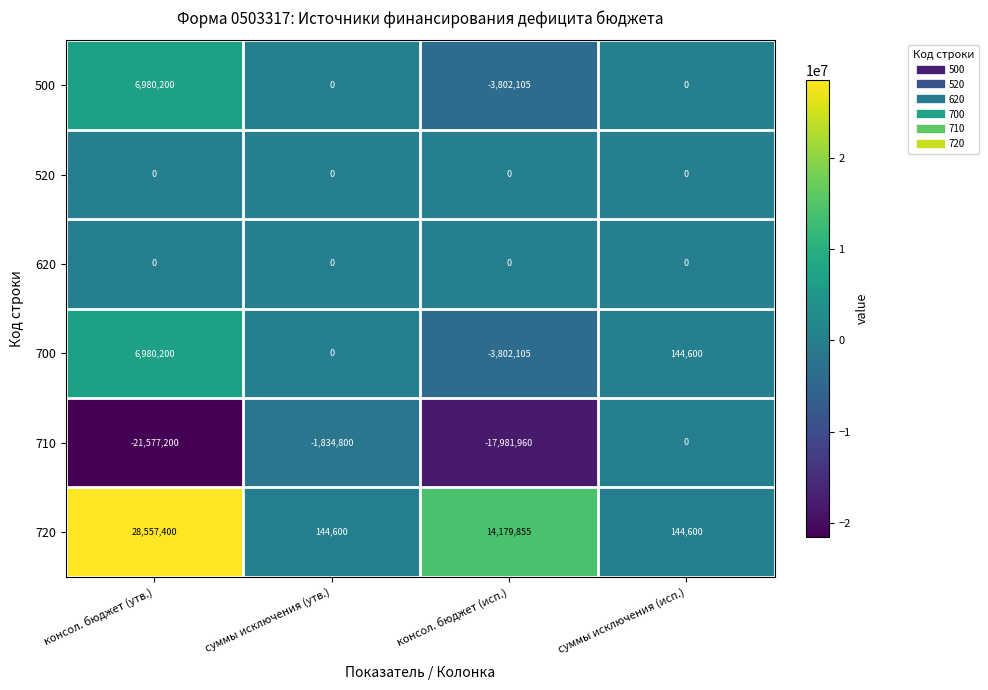

What is the total value across all series at суммы исключения (исп.)?

289200